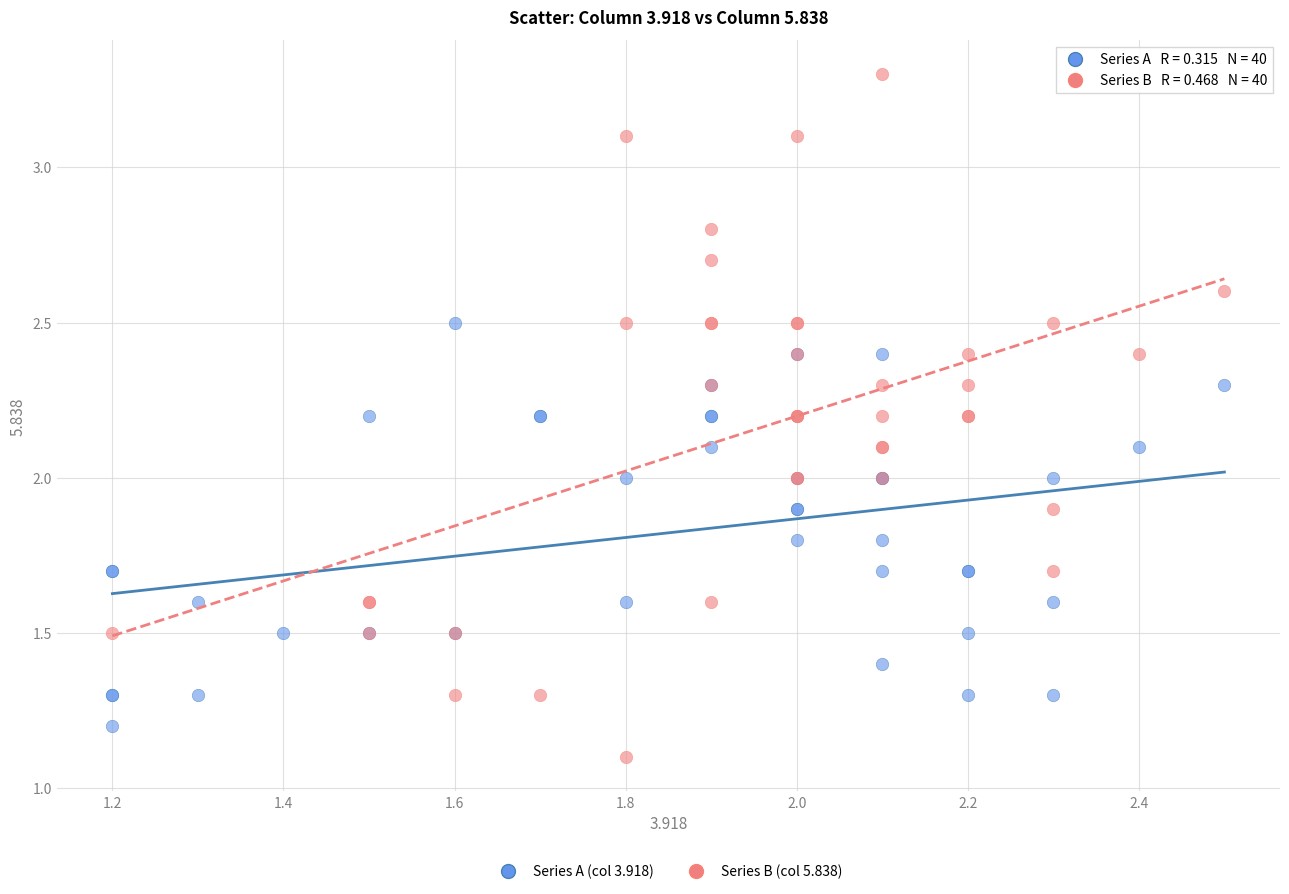

Which series contains the lowest Y value?

Series B (col 5.838)